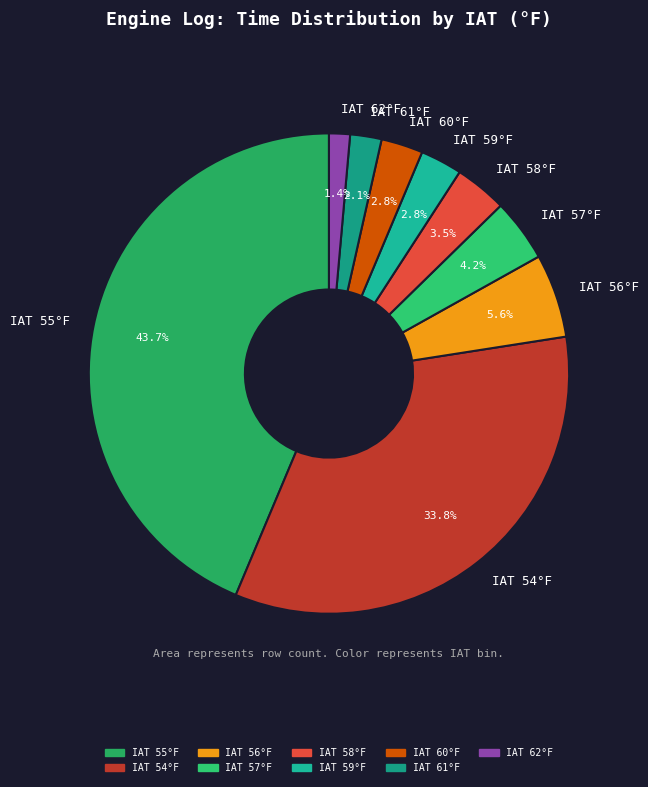

Which has a higher value, IAT 56°F or IAT 60°F?

IAT 56°F